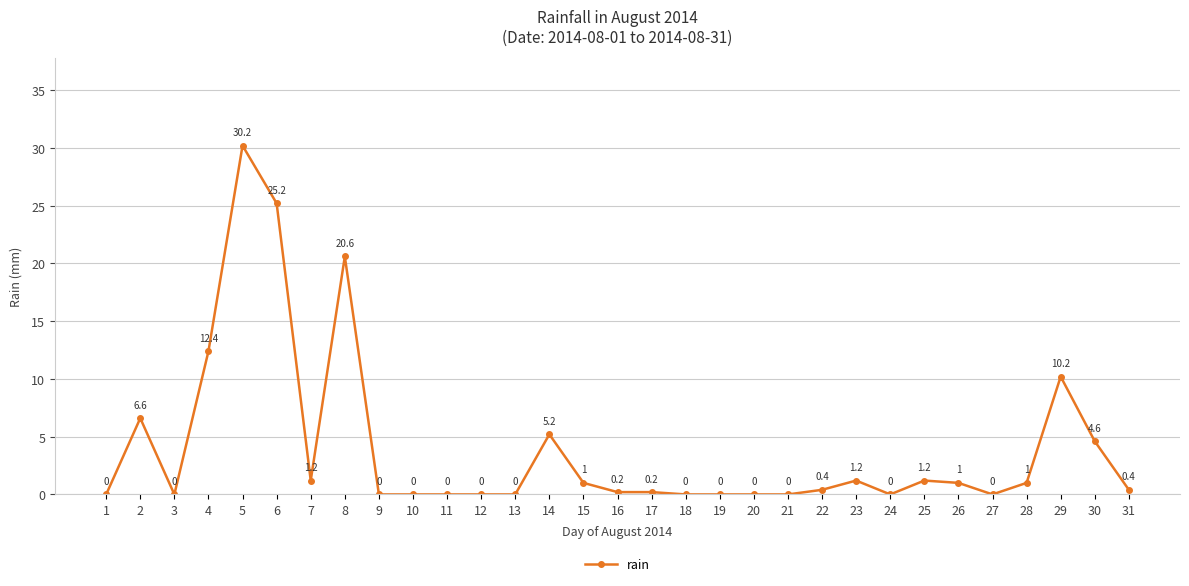

Where is the first local minimum?

3